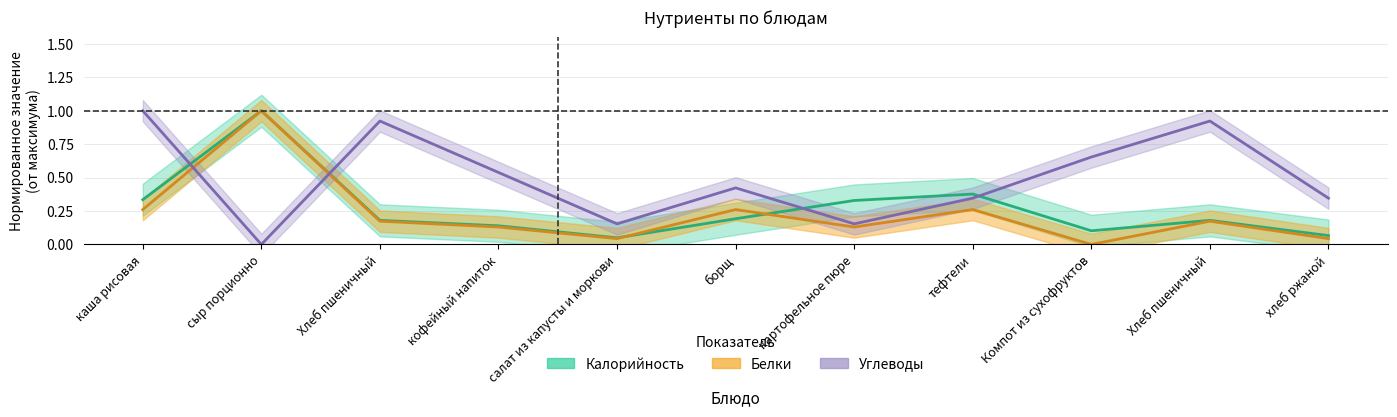

Reading left to right, what are all the values shown in this chart?

Калорийность: 0.3	1.0	0.2	0.1	0.0	0.2	0.3	0.4	0.1	0.2	0.1
Белки: 0.3	1.0	0.2	0.1	0.0	0.3	0.1	0.3	0.0	0.2	0.0
Углеводы: 1.0	0.0	0.9	0.5	0.2	0.4	0.2	0.3	0.7	0.9	0.3